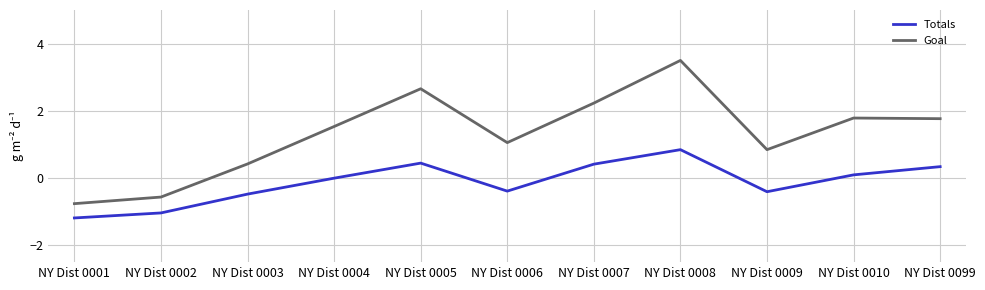

Which series has the widest spread of values?

Goal